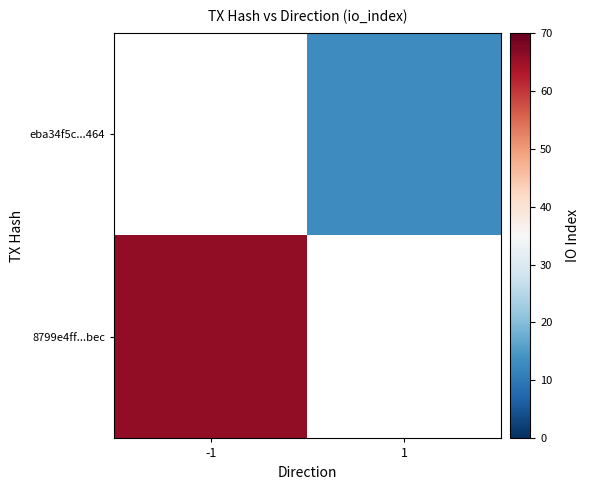

Rank the series by their maximum value, from lowest to highest.

8799e4ff...bec, eba34f5c...464